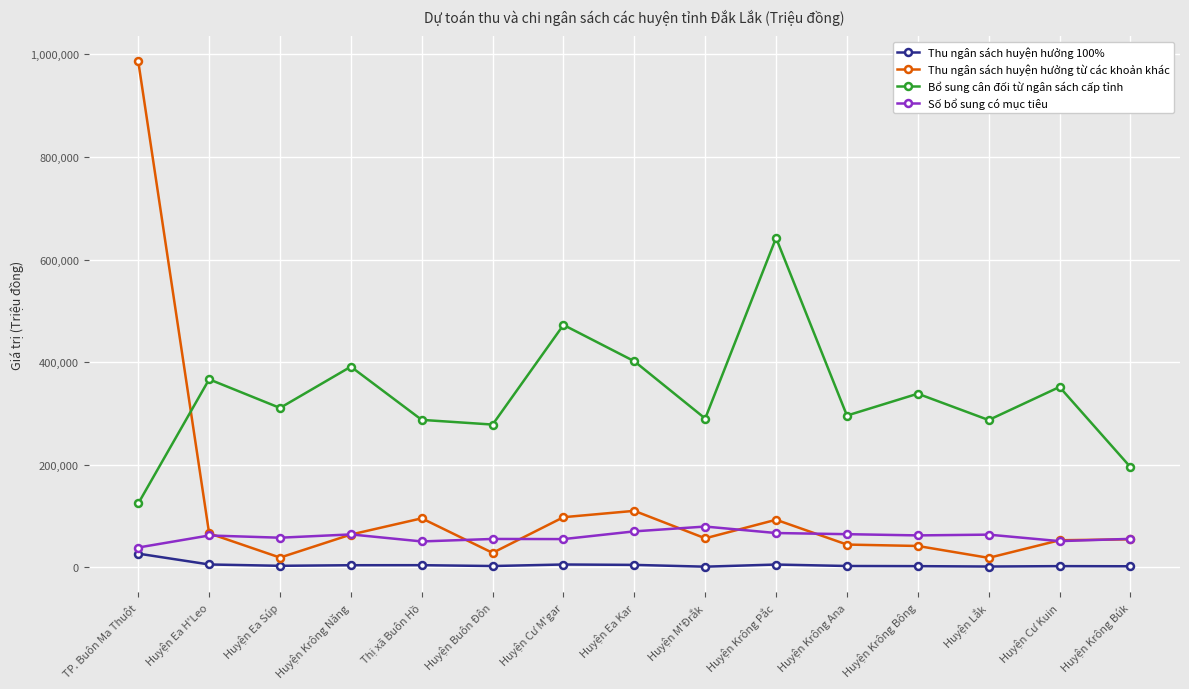

What is the value of the Bổ sung cân đối từ ngân sách cấp tỉnh point at the 5th from the left?

287619